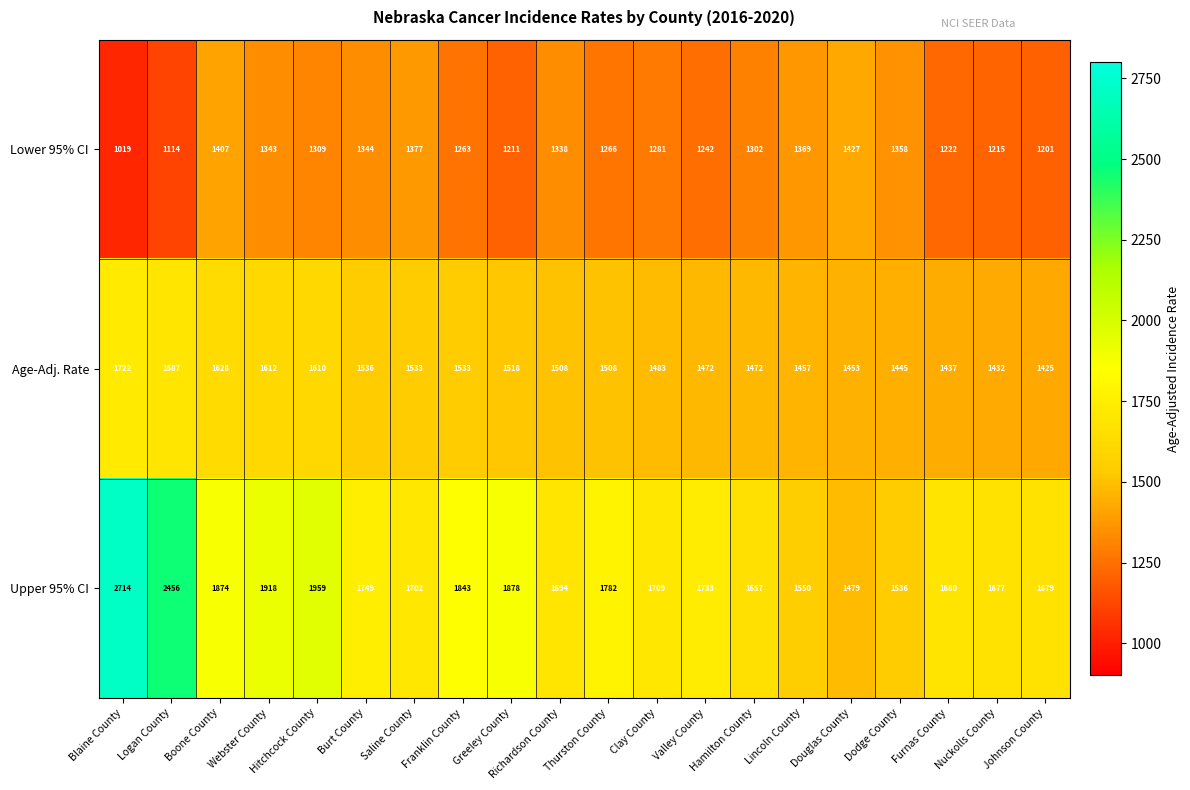

List the series in order of their overall mean, lowest first.

Lower 95% CI, Age-Adj. Rate, Upper 95% CI